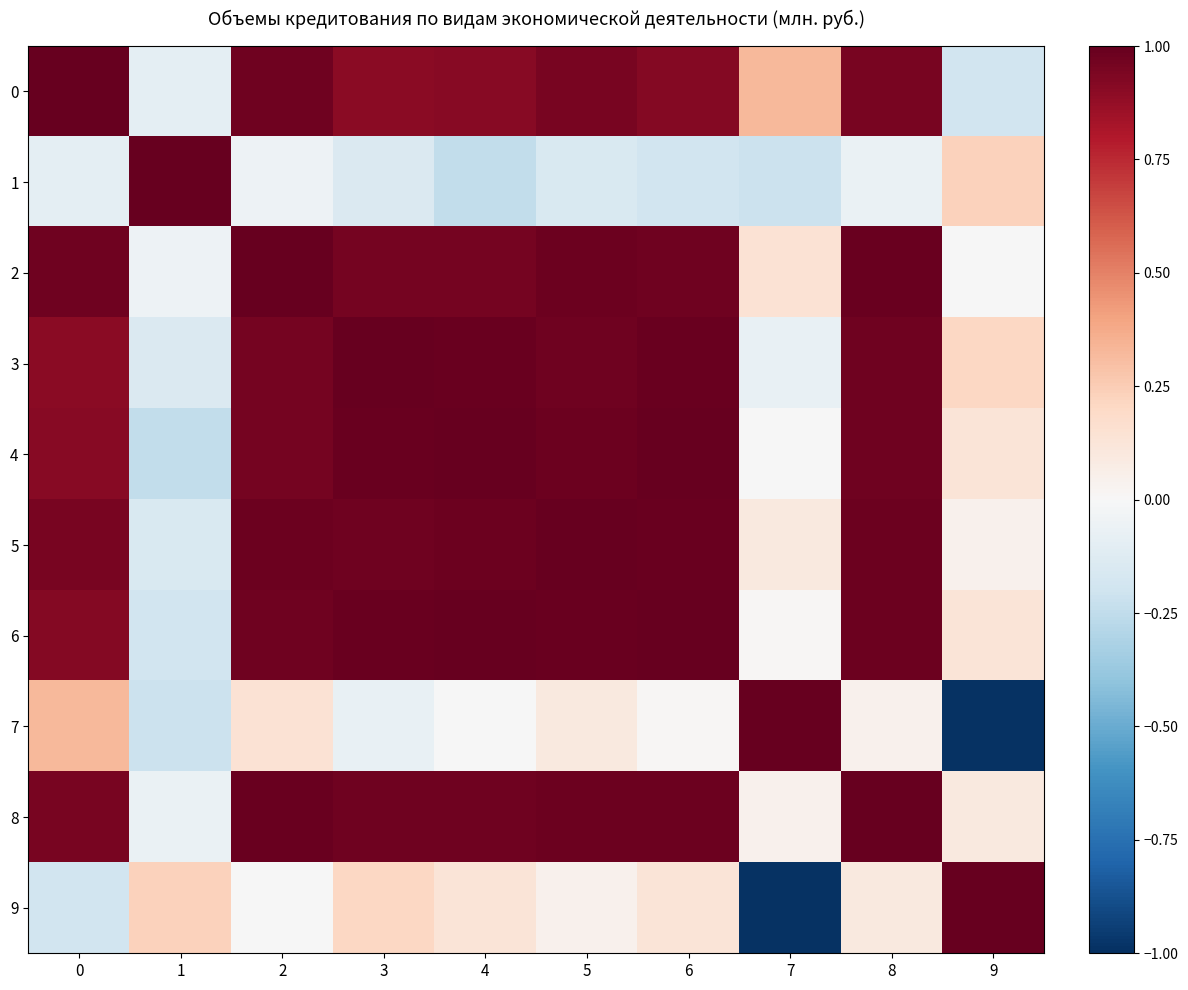

Which has a higher value, 4 or 3?

4